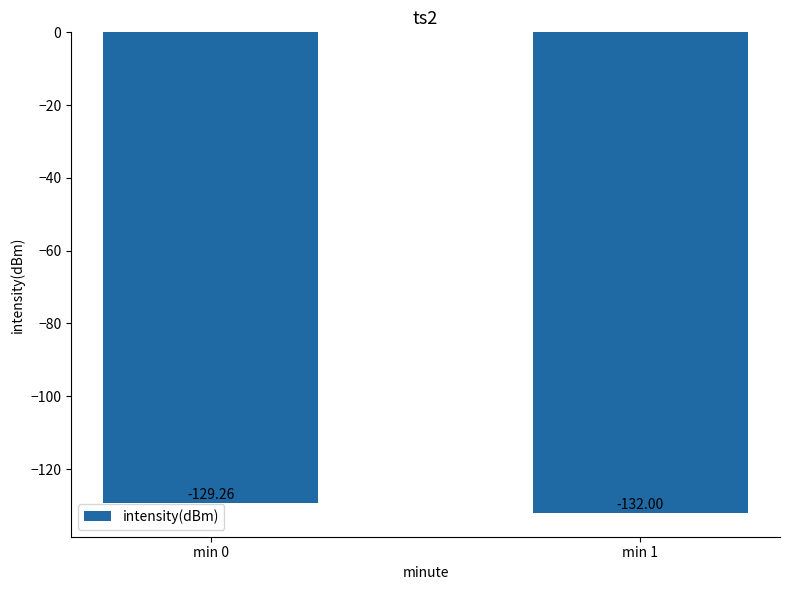

Reading left to right, transcribe all the data shown in this chart.

-129.3	-132.0